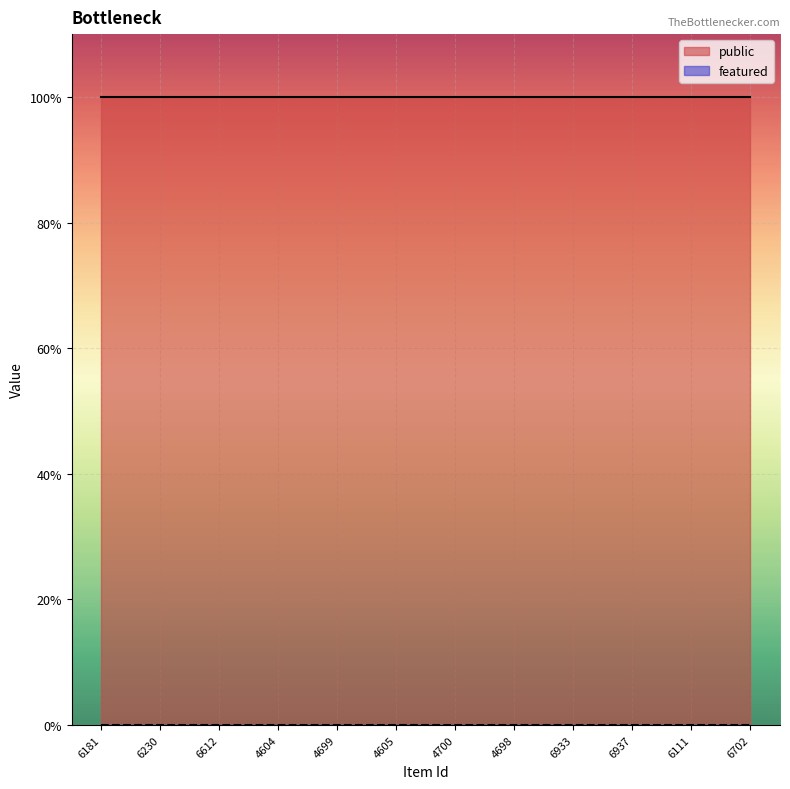

Which label corresponds to the largest value in the chart?

6181